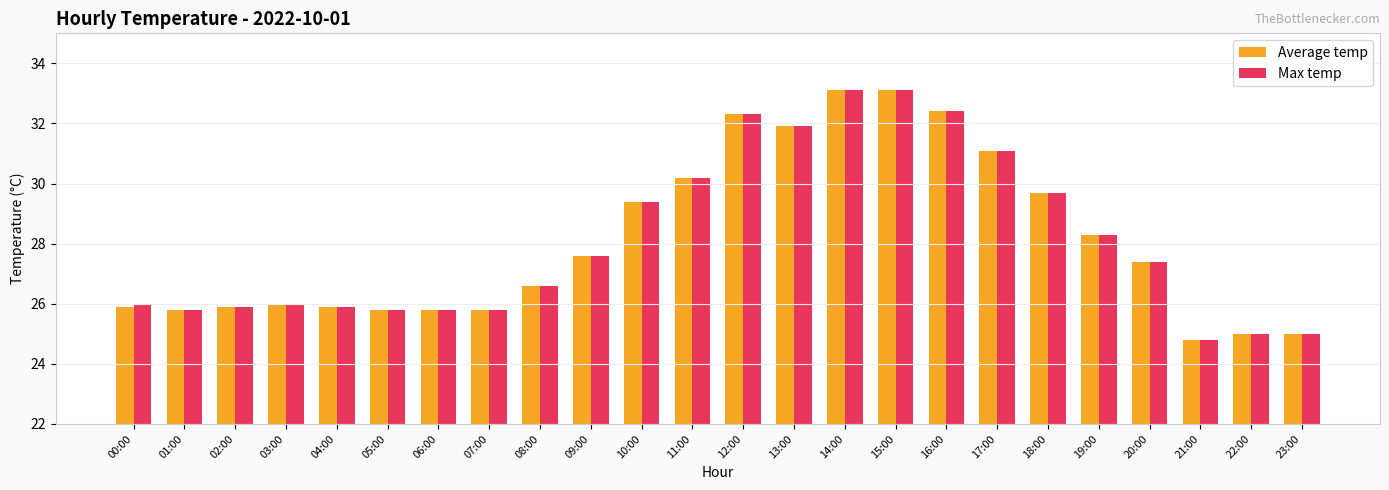

What is the total value across all series at 15:00?

66.2